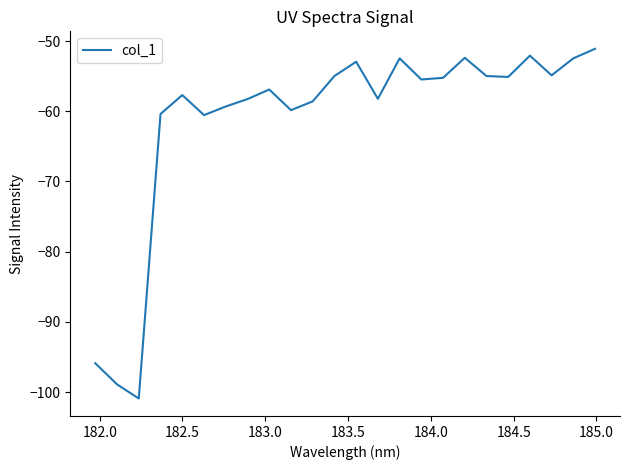

What is the smallest value displayed?

-100.9